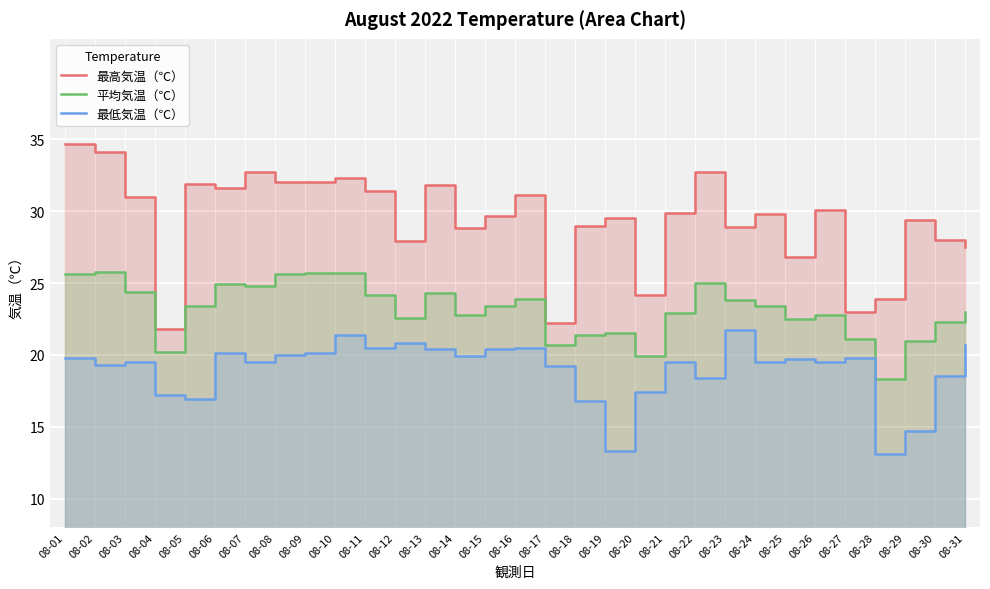

Rank the series by their average value, from lowest to highest.

最低気温（℃）, 平均気温（℃）, 最高気温（℃）